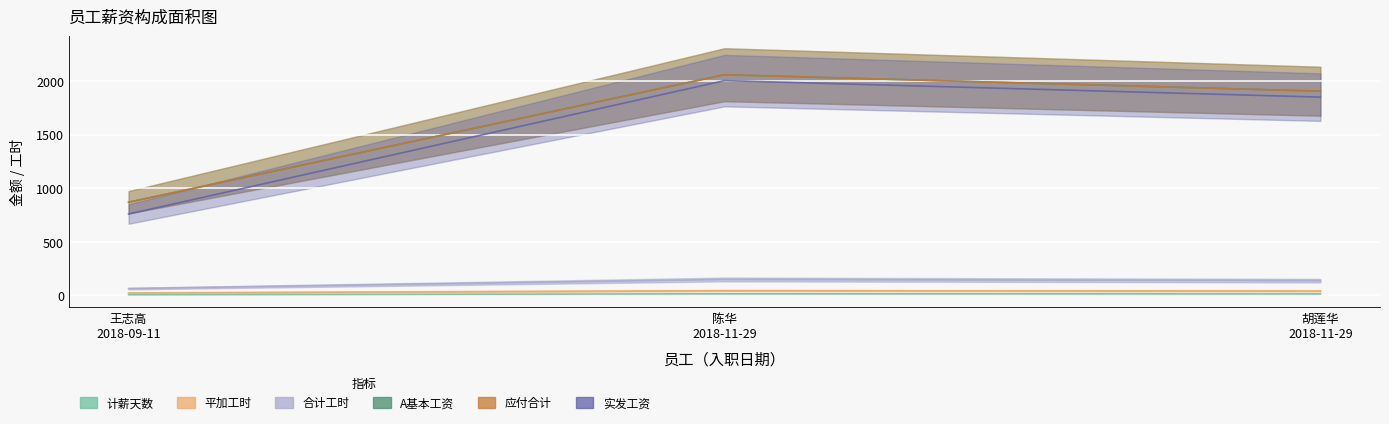

Reading left to right, what are all the values shown in this chart?

计薪天数: 5	13	12
平加工时: 22	43	40
合计工时: 62	147	136
A基本工资: 868	2058	1904
应付合计: 868	2058	1904
实发工资: 758	2003	1849